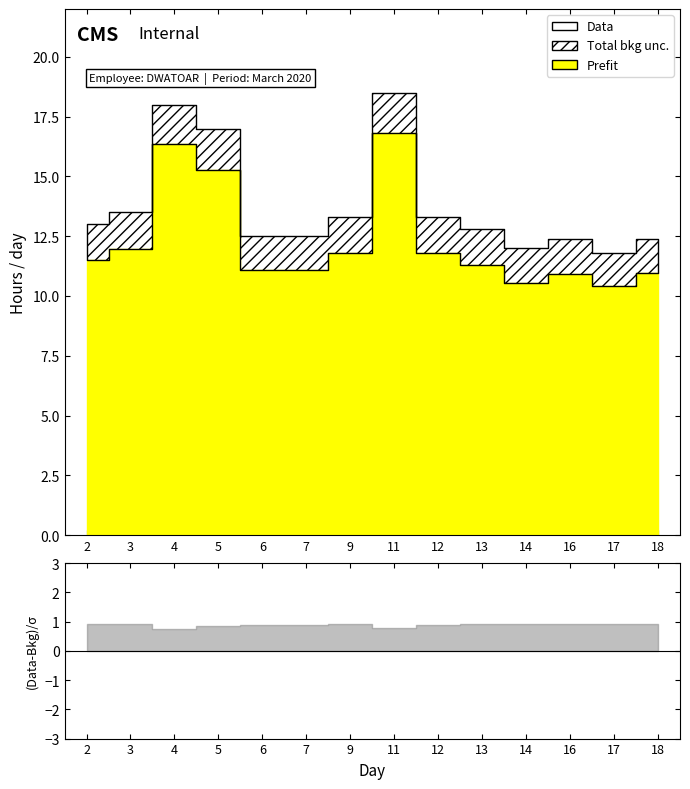

Is the value of Prefit at 16 greater than the value of Total bkg unc. at 17?

No